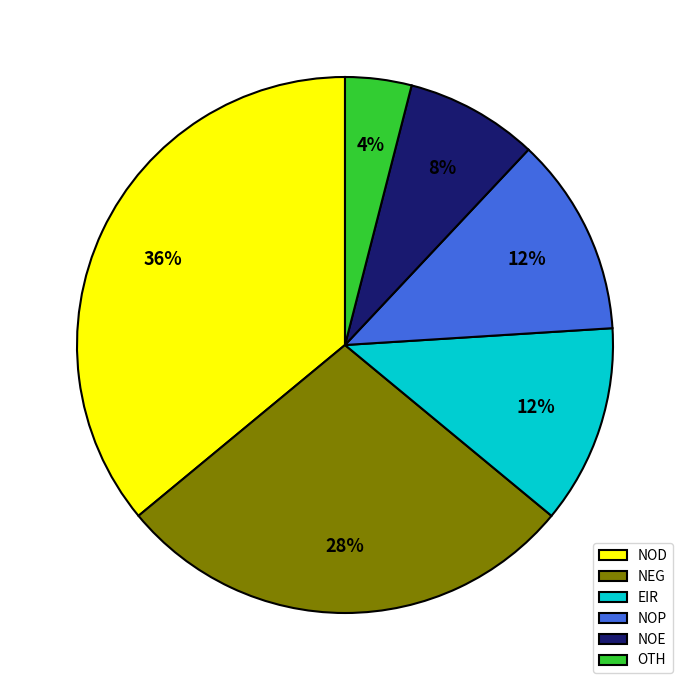

What percentage is the NOP slice, to the nearest percent?

12%